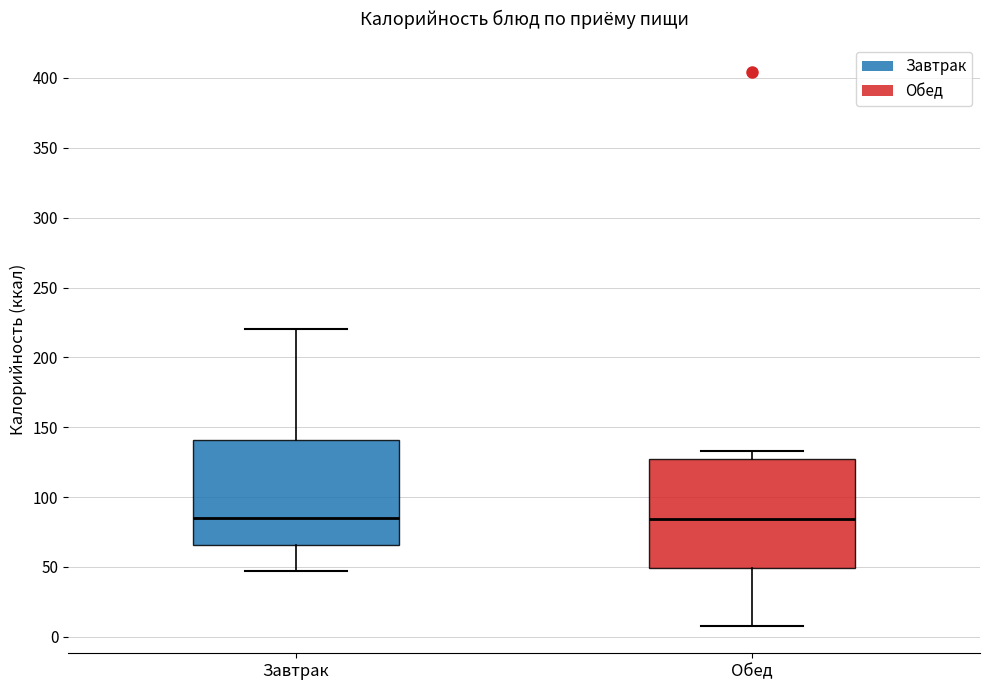

Reading left to right, transcribe this box plot: for each box, give where its median line is, the range the box spans, and where its two whiskers end, as read against the y-axis. The values are not printed on the chart, so give them approximately, as read against the axis.

Завтрак: median 85, box 65 to 140, whiskers 45 to 220
Обед: median 85, box 50 to 130, whiskers 10 to 135